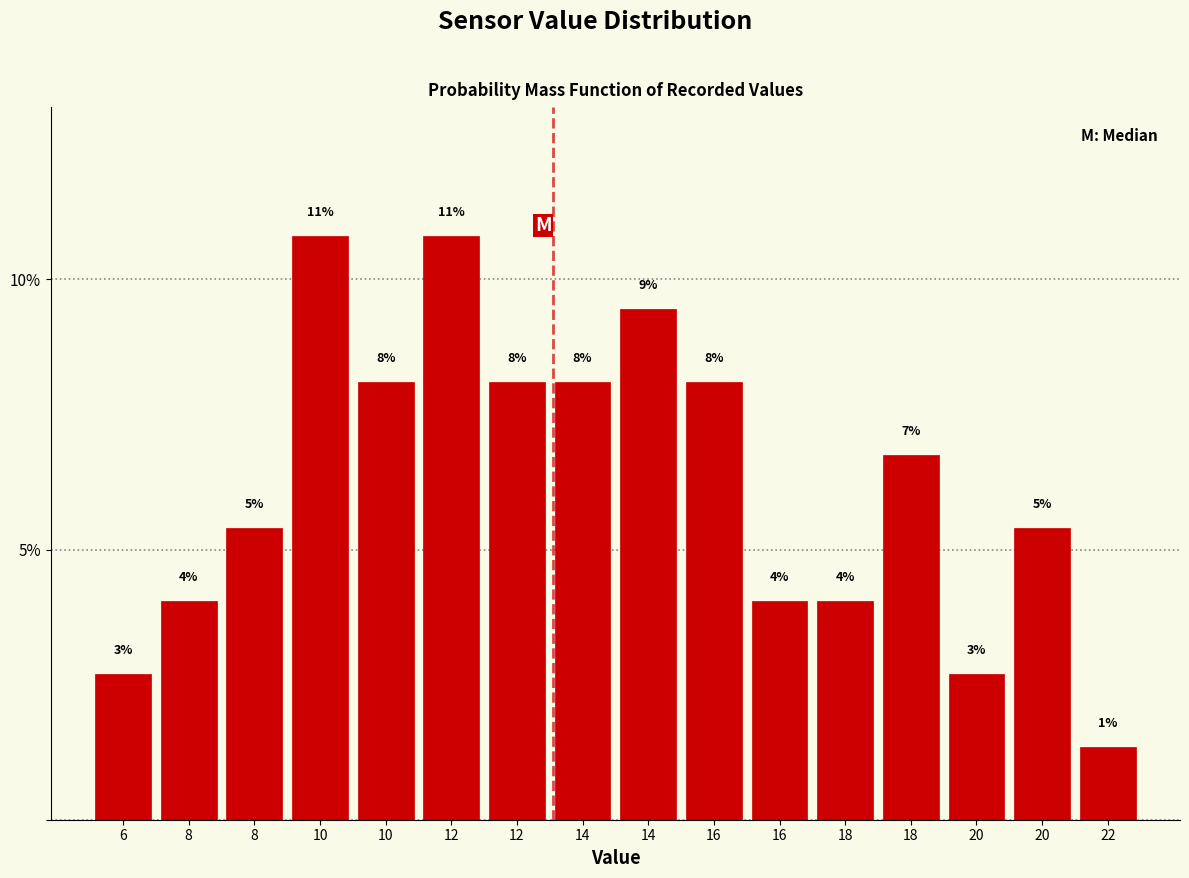

Does the chart contain any negative values?

No